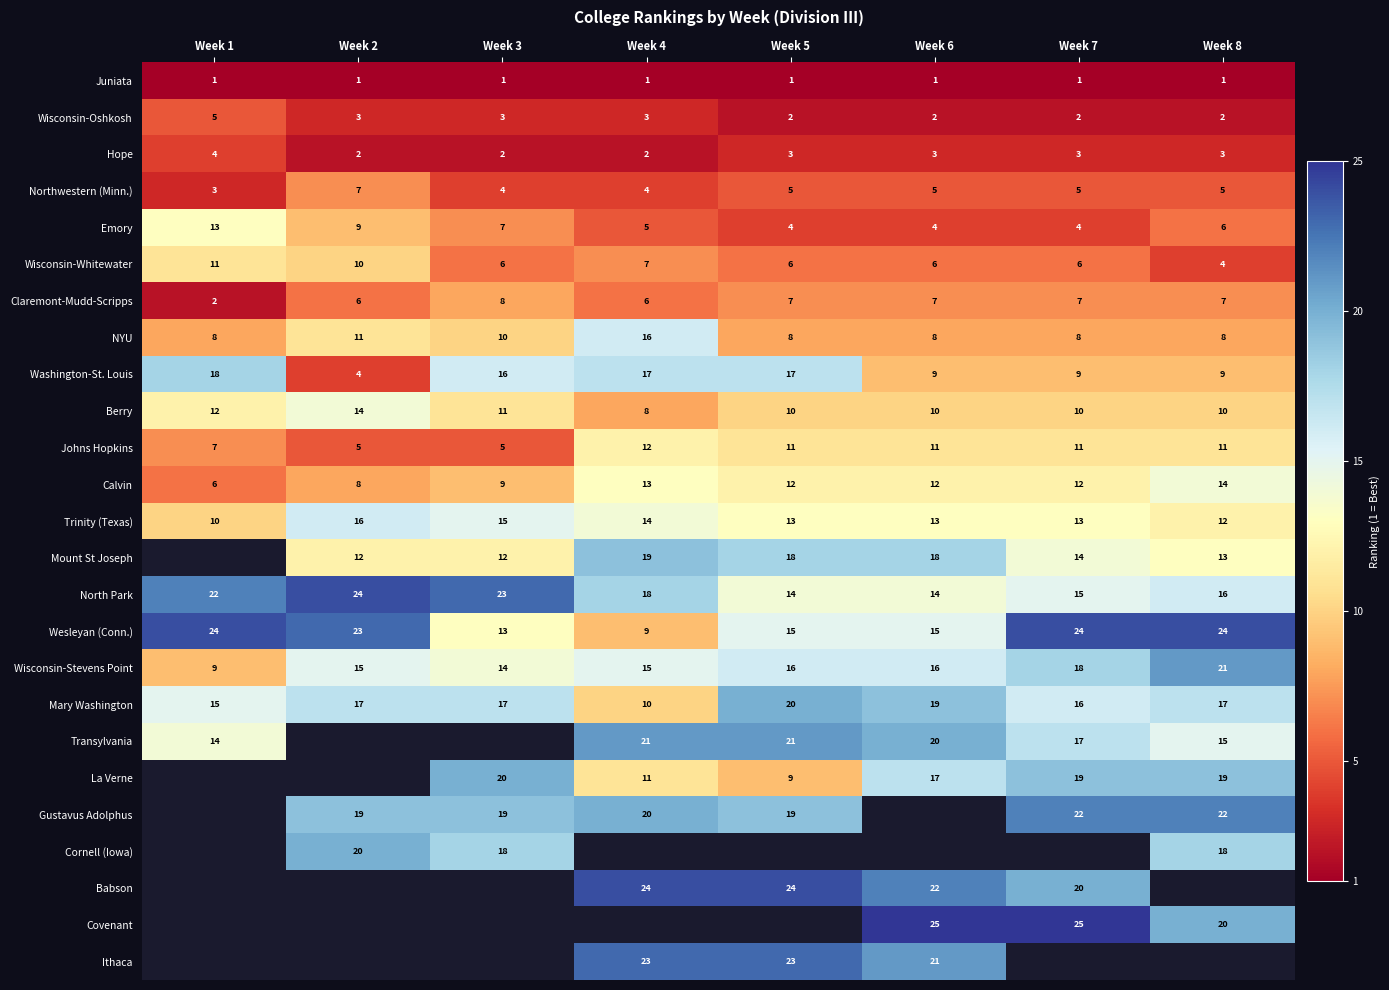

Is it true that Emory equals 2 at Week 7?

False